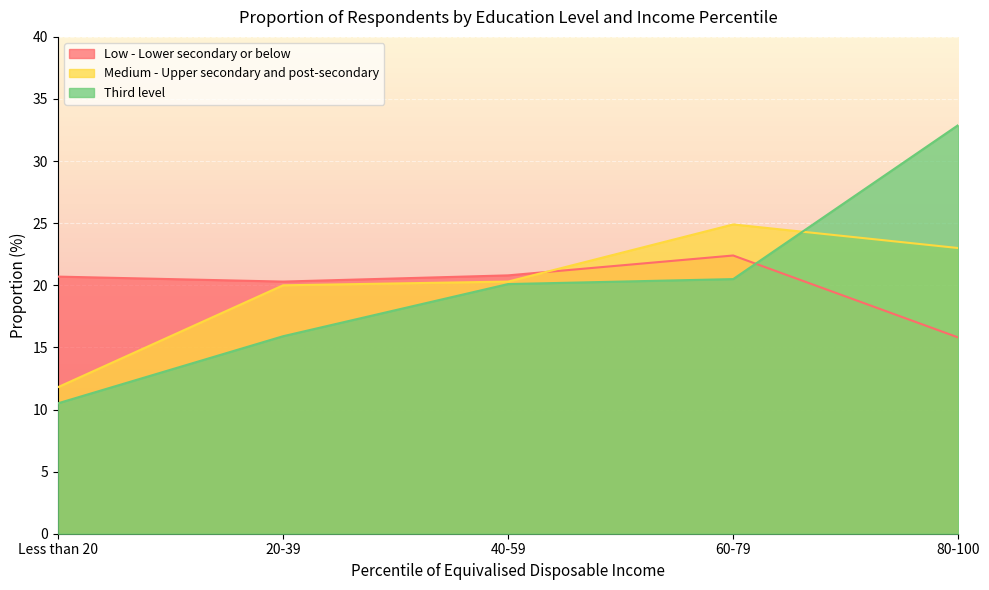

Reading right to left, extract all data points from this chart.

Low - Lower secondary or below: 15.8	22.4	20.8	20.3	20.7
Medium - Upper secondary and post-secondary: 23.0	24.9	20.3	20.0	11.8
Third level: 32.9	20.5	20.1	15.9	10.5